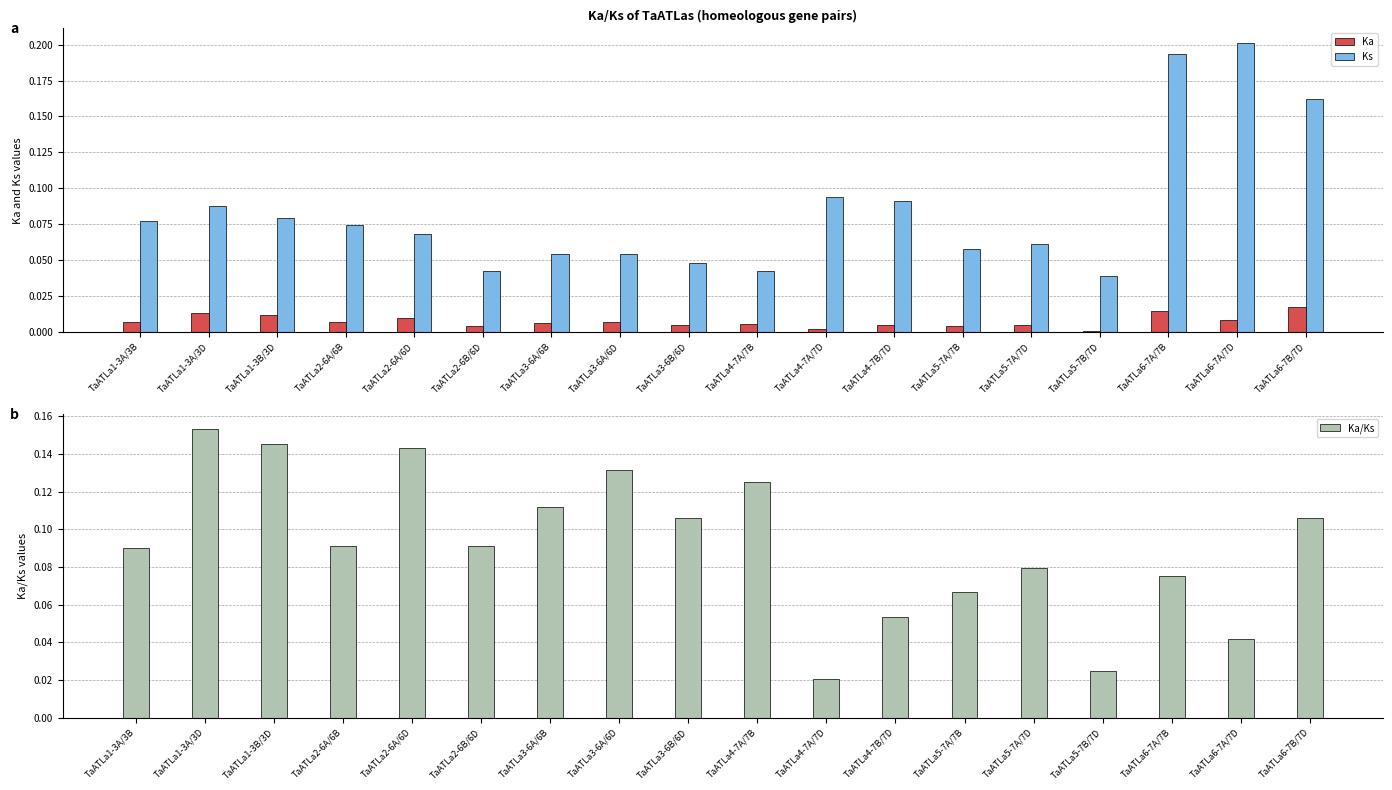

What is the difference between the maximum and minimum values in the Ks series?

0.2